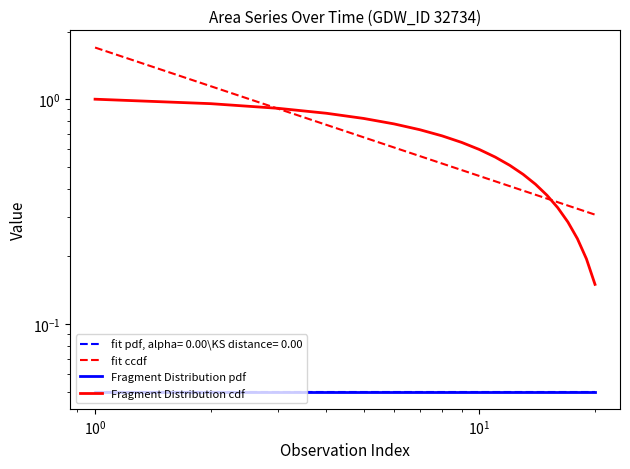

True or false: Fragment Distribution cdf and Fragment Distribution pdf cross at least once.

False